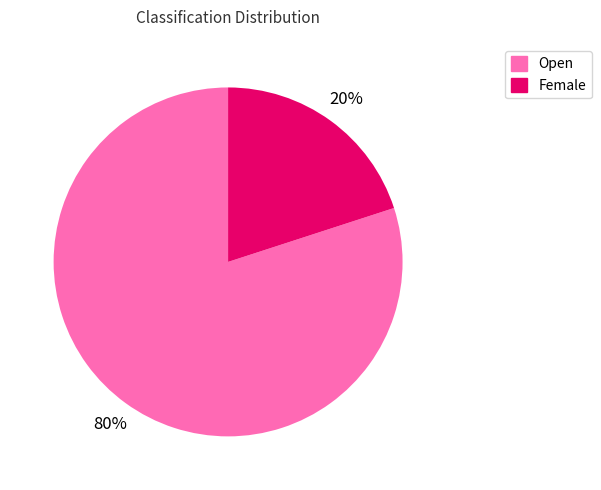

What percentage is the Open slice, to the nearest percent?

80%